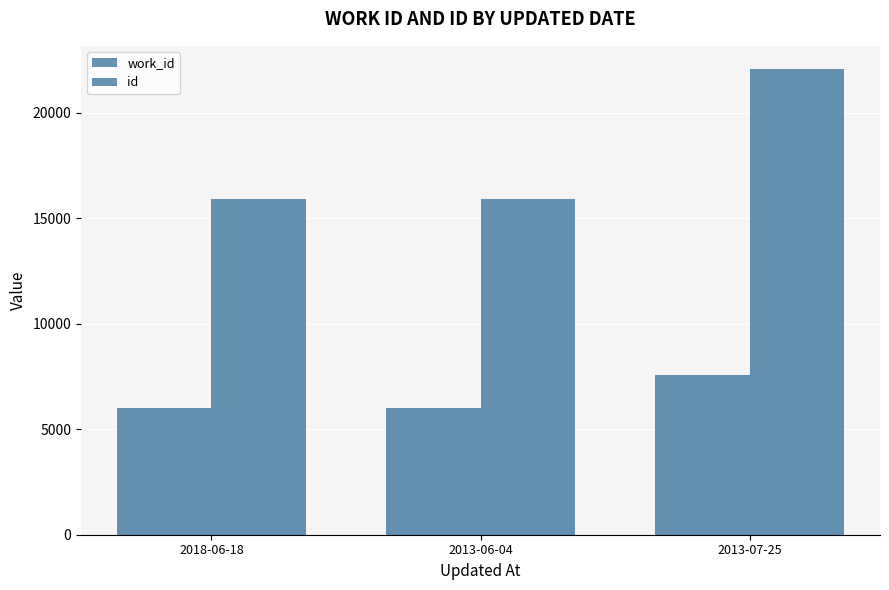

What is the label of the 2nd bar from the right?

2013-06-04